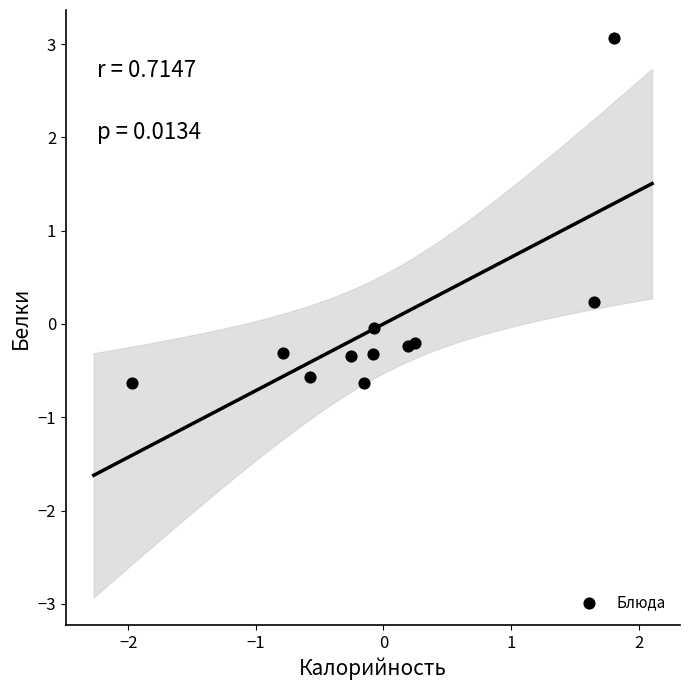

What is the range of Y values (max minus min)?

3.7